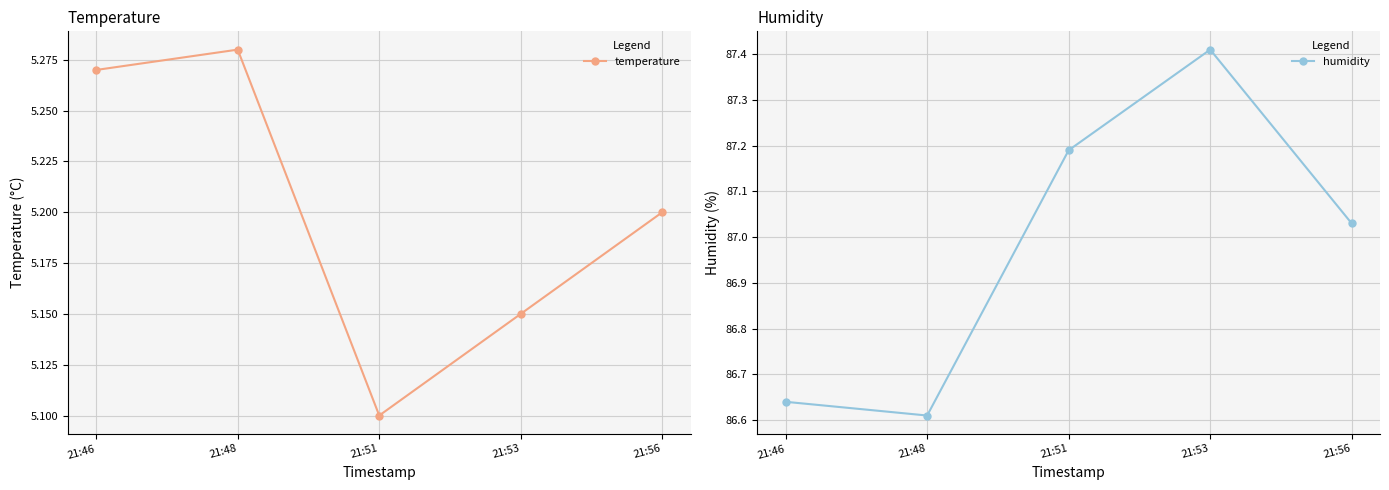

List the series in order of their peak value, highest first.

humidity, temperature